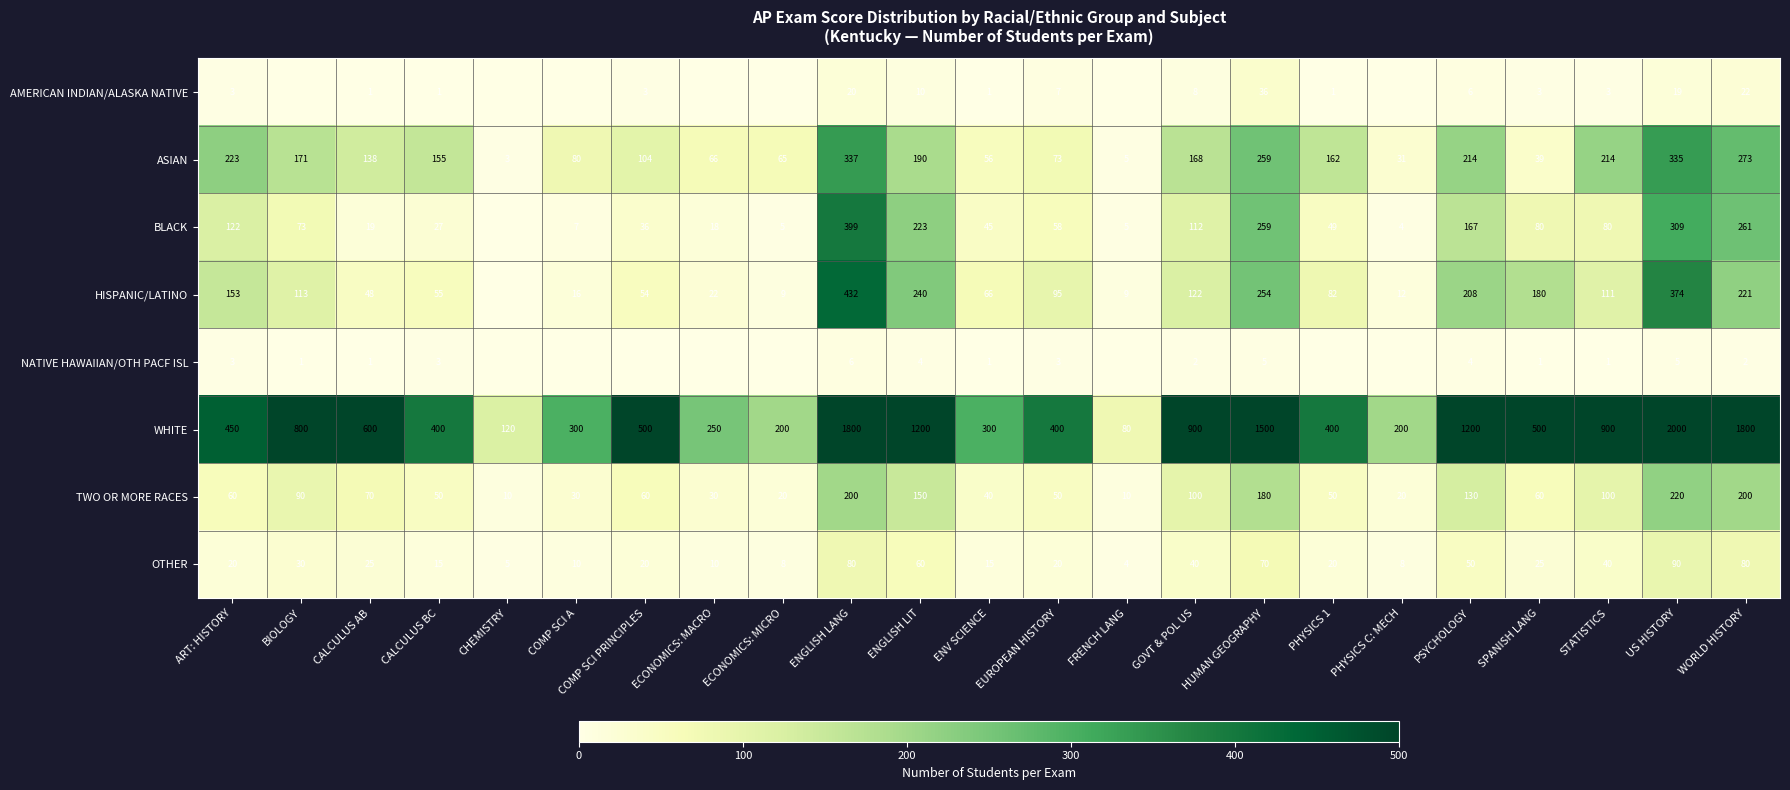

Which series changed the most between GOVT & POL US and SPANISH LANG?

WHITE